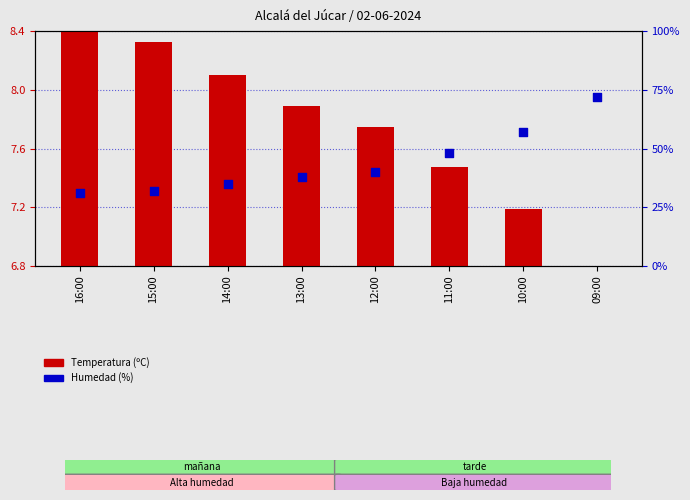

What are all the series names shown in the legend?

Temperatura (ºC), Humedad (%)